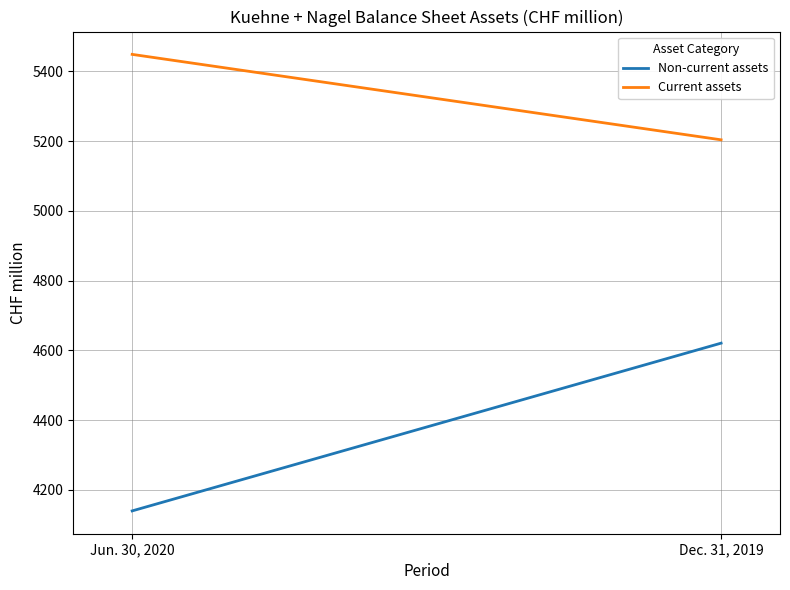

At how many categories does at least one series exceed 4239?

2